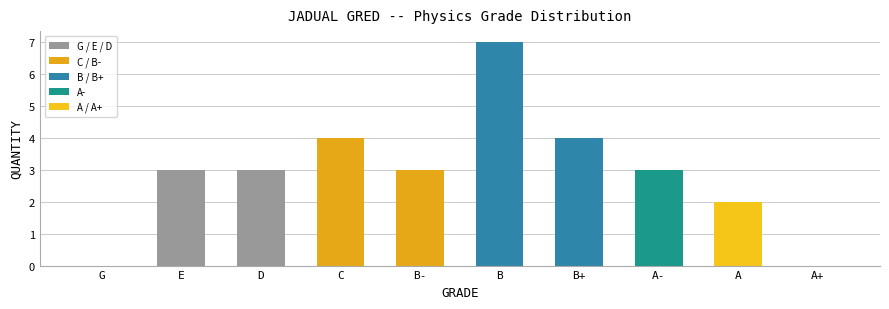

Which label corresponds to the largest value in the chart?

B